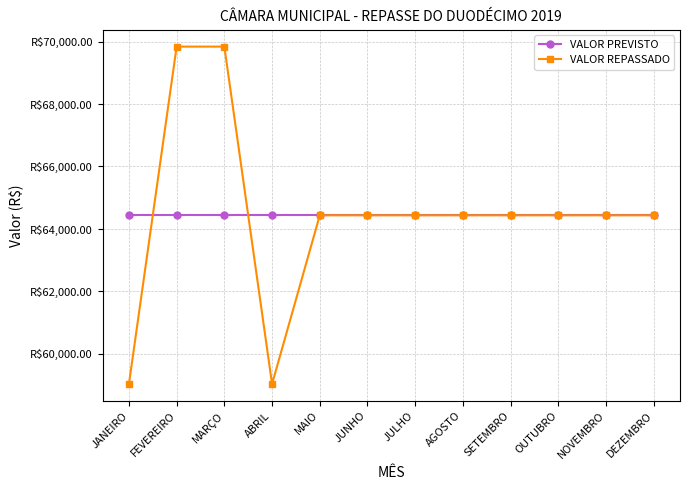

Is it true that VALOR PREVISTO equals 103749.8 at JULHO?

False